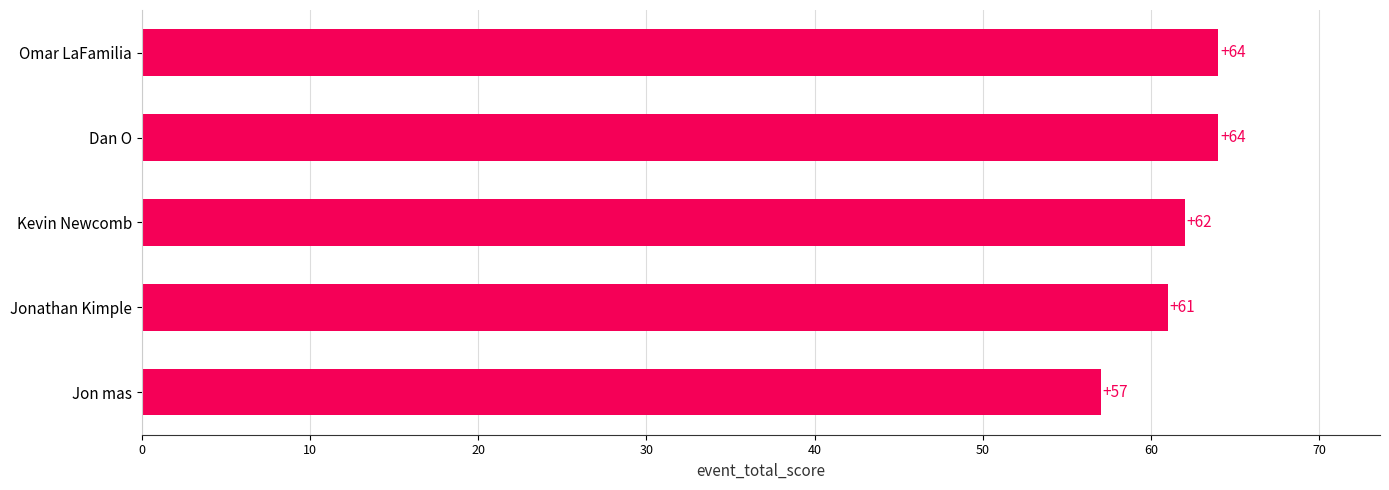

The value at Jonathan Kimple is 61. True or false?

True